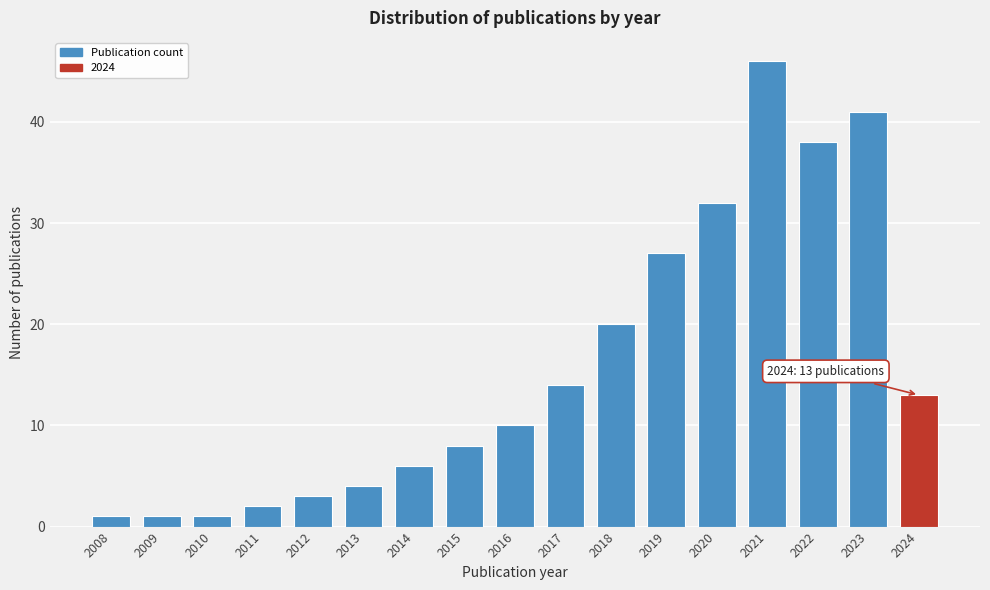

Reading left to right, what are all the values shown in this chart?

2008=1	2009=1	2010=1	2011=2	2012=3	2013=4	2014=6	2015=8	2016=10	2017=14	2018=20	2019=27	2020=32	2021=46	2022=38	2023=41	2024=13